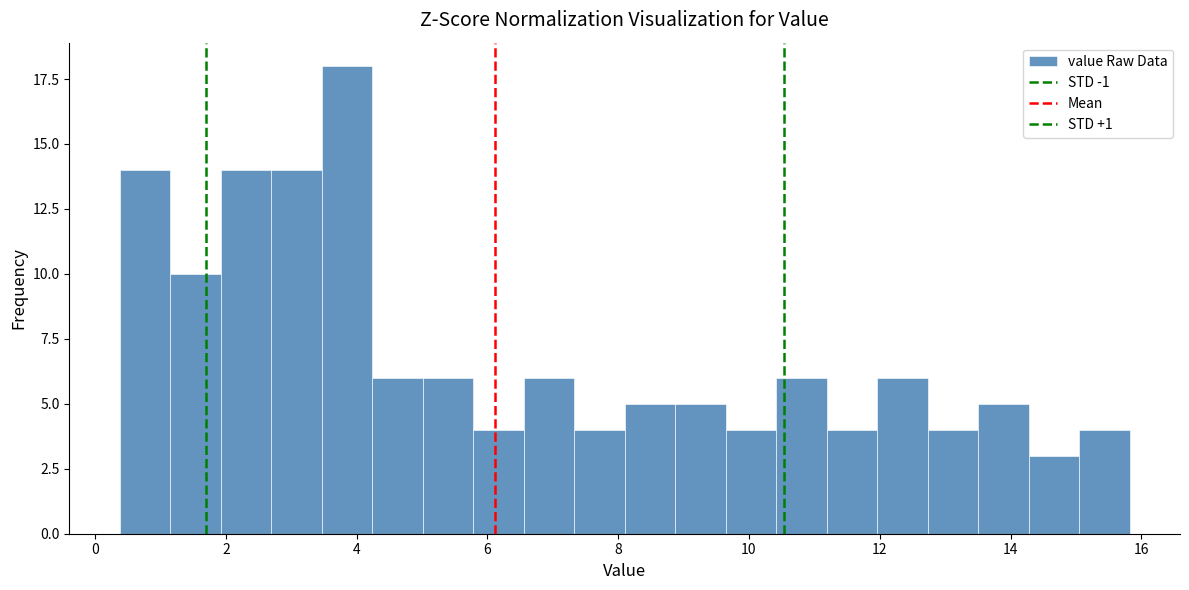

Around what value on the x-axis is the tallest bar? Give the approximate position of its centre, as read against the axis.

3.8